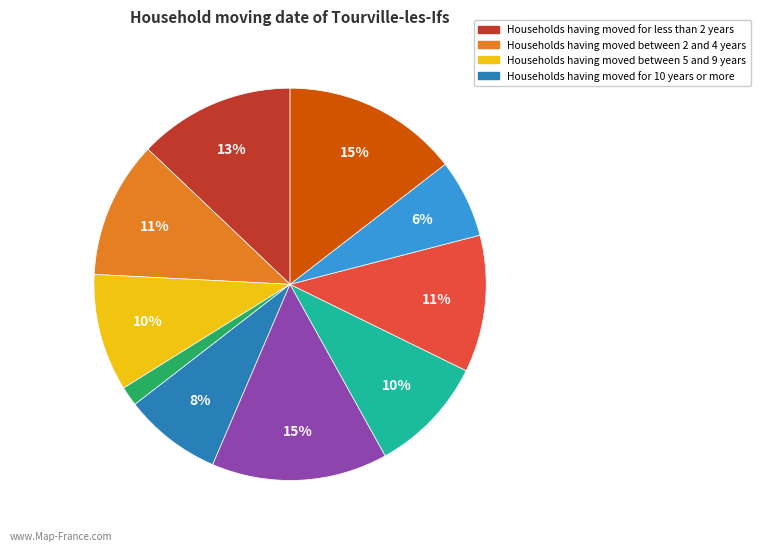

Does any single category account for the majority?

No